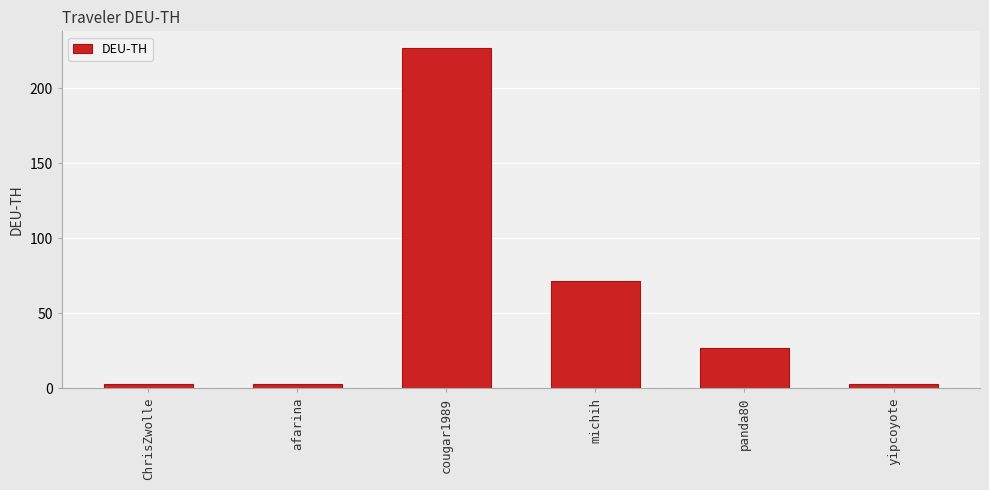

Reading right to left, list all the values displayed in this chart.

yipcoyote=3.0	panda80=26.8	michih=71.3	cougar1989=226.6	afarina=3.0	ChrisZwolle=3.0